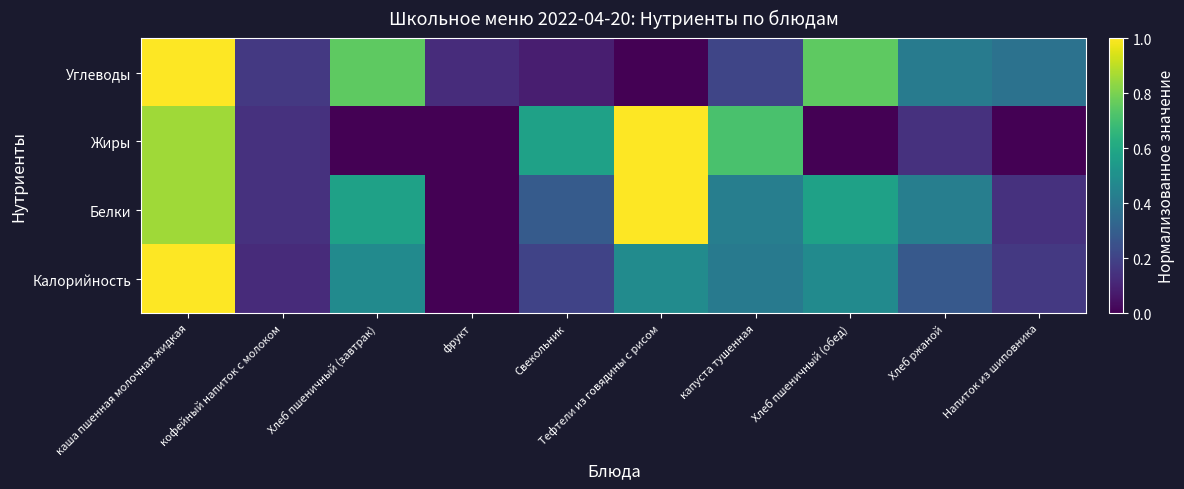

Between капуста тушенная and каша пшенная молочная жидкая, which is larger?

каша пшенная молочная жидкая